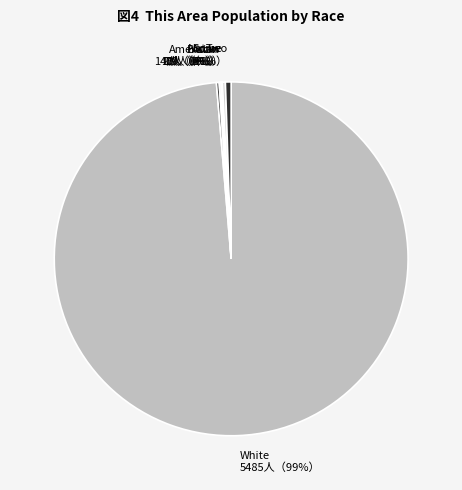

Which category has the biggest portion of the pie?

White alone